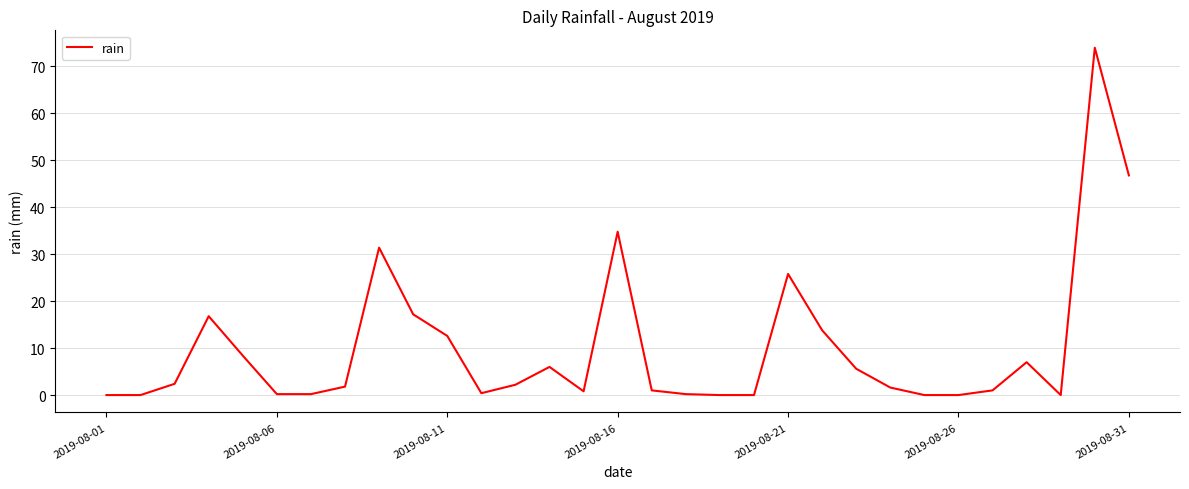

What is the greatest value displayed?

74.0